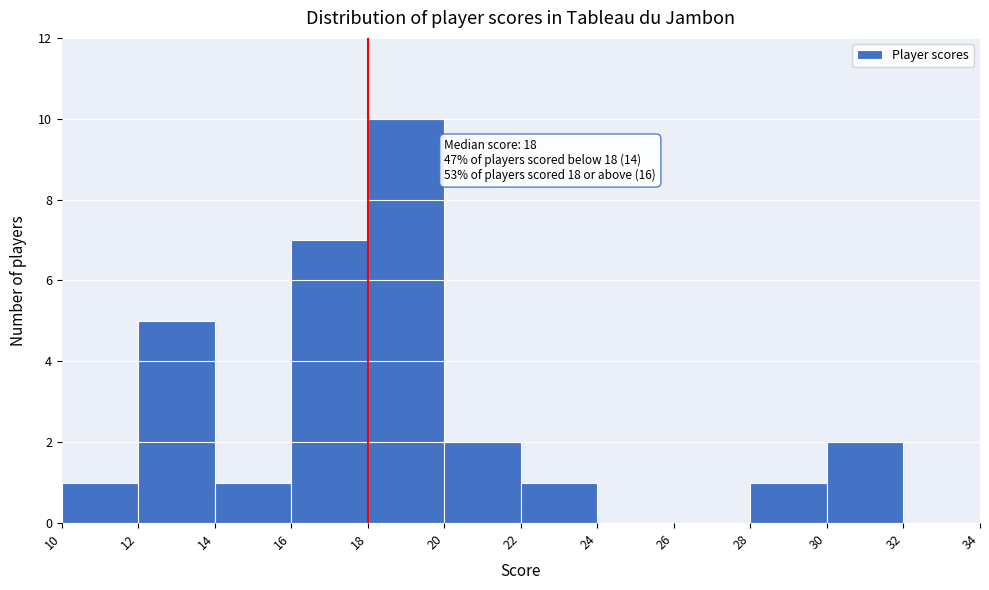

Over which range of the x-axis is the bar tallest?

18 to 20